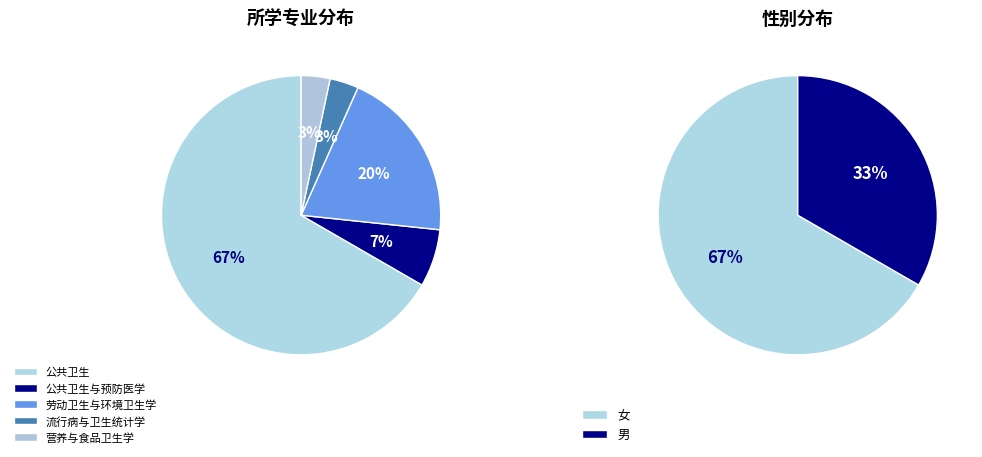

To the nearest percent, what is the difference between the largest and smallest slice percentages?

63%